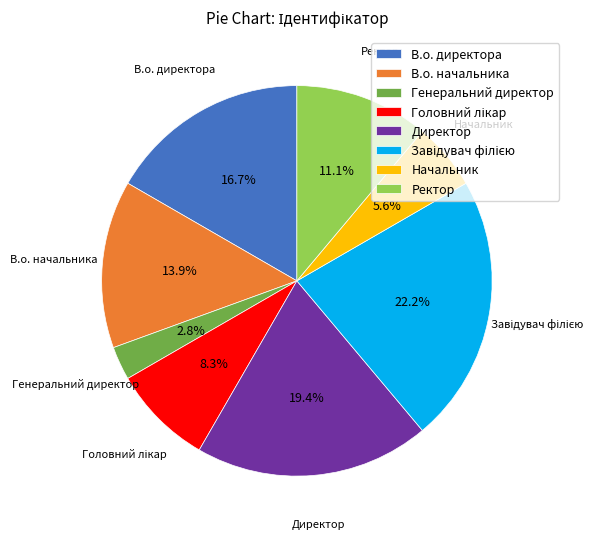

Combined, what portion of the pie is В.о. директора and В.о. начальника?

30.6%